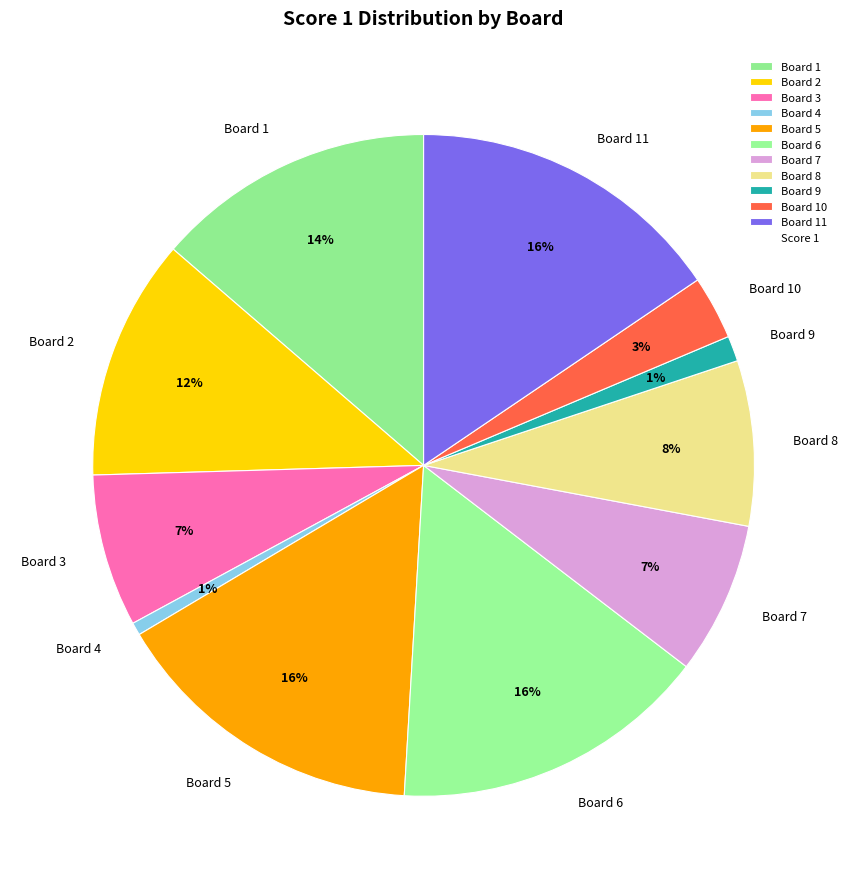

The Board 7 slice represents 7% of the pie. True or false?

True